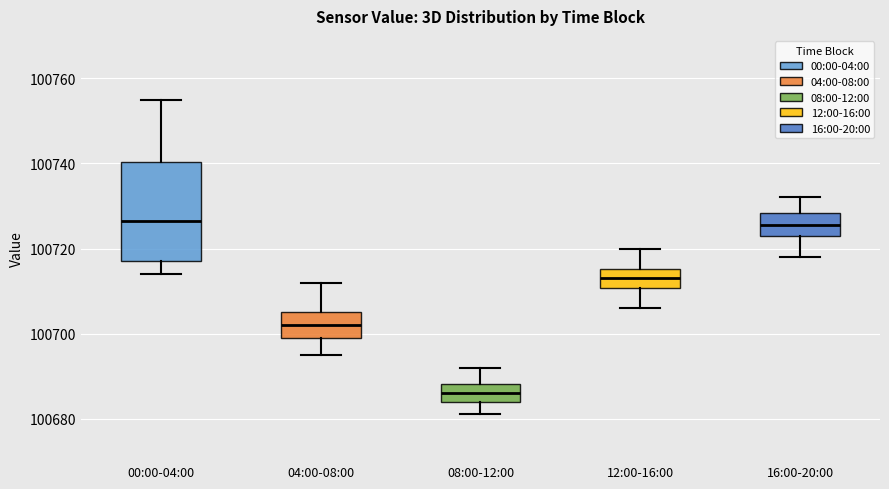

Reading left to right, transcribe this box plot: for each box, give where its median line is, the range the box spans, and where its two whiskers end, as read against the y-axis. The values are not printed on the chart, so give them approximately, as read against the axis.

00:00-04:00: median 100726, box 100718 to 100740, whiskers 100714 to 100756
04:00-08:00: median 100702, box 100700 to 100706, whiskers 100696 to 100712
08:00-12:00: median 100686, box 100684 to 100688, whiskers 100682 to 100692
12:00-16:00: median 100714, box 100710 to 100716, whiskers 100706 to 100720
16:00-20:00: median 100726, box 100724 to 100728, whiskers 100718 to 100732